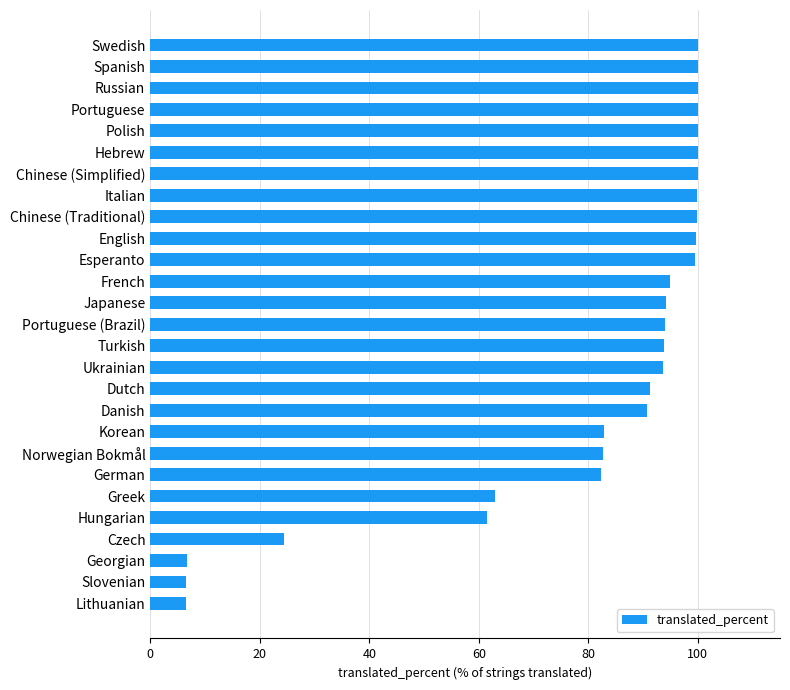

What is the approximate value at Portuguese?

100.0